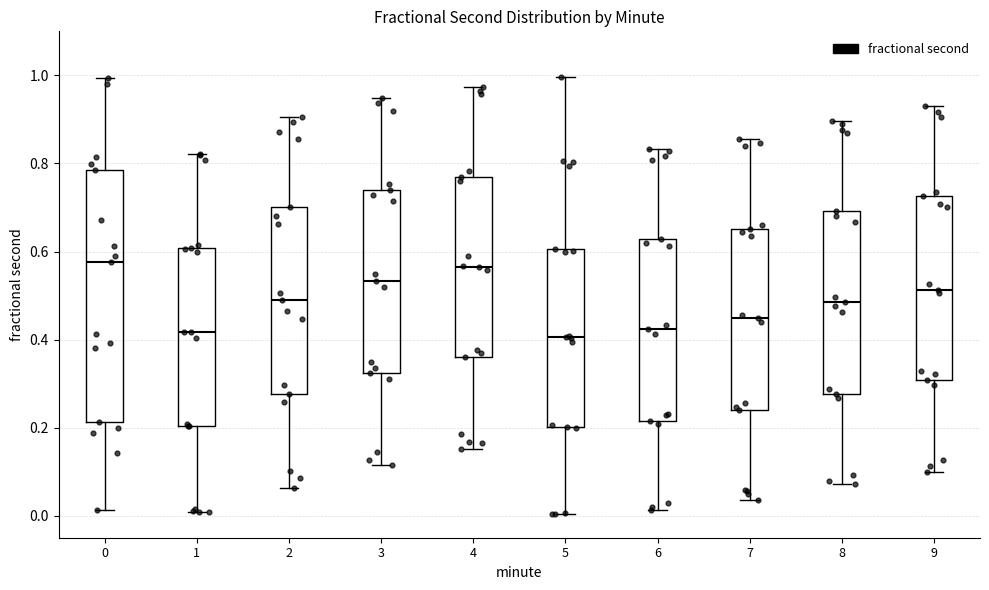

Reading left to right, read every box against the y-axis: the position of its median line, the range the box covers, and the ends of its whiskers. The values are not printed on the chart, so give them approximately, as read against the axis.

0: median 0.58, box 0.22 to 0.78, whiskers 0.02 to 1.00
1: median 0.42, box 0.20 to 0.60, whiskers 0.00 to 0.82
2: median 0.48, box 0.28 to 0.70, whiskers 0.06 to 0.90
3: median 0.54, box 0.32 to 0.74, whiskers 0.12 to 0.94
4: median 0.56, box 0.36 to 0.76, whiskers 0.16 to 0.98
5: median 0.40, box 0.20 to 0.60, whiskers 0.00 to 1.00
6: median 0.42, box 0.22 to 0.62, whiskers 0.02 to 0.84
7: median 0.44, box 0.24 to 0.66, whiskers 0.04 to 0.86
8: median 0.48, box 0.28 to 0.70, whiskers 0.08 to 0.90
9: median 0.52, box 0.30 to 0.72, whiskers 0.10 to 0.94